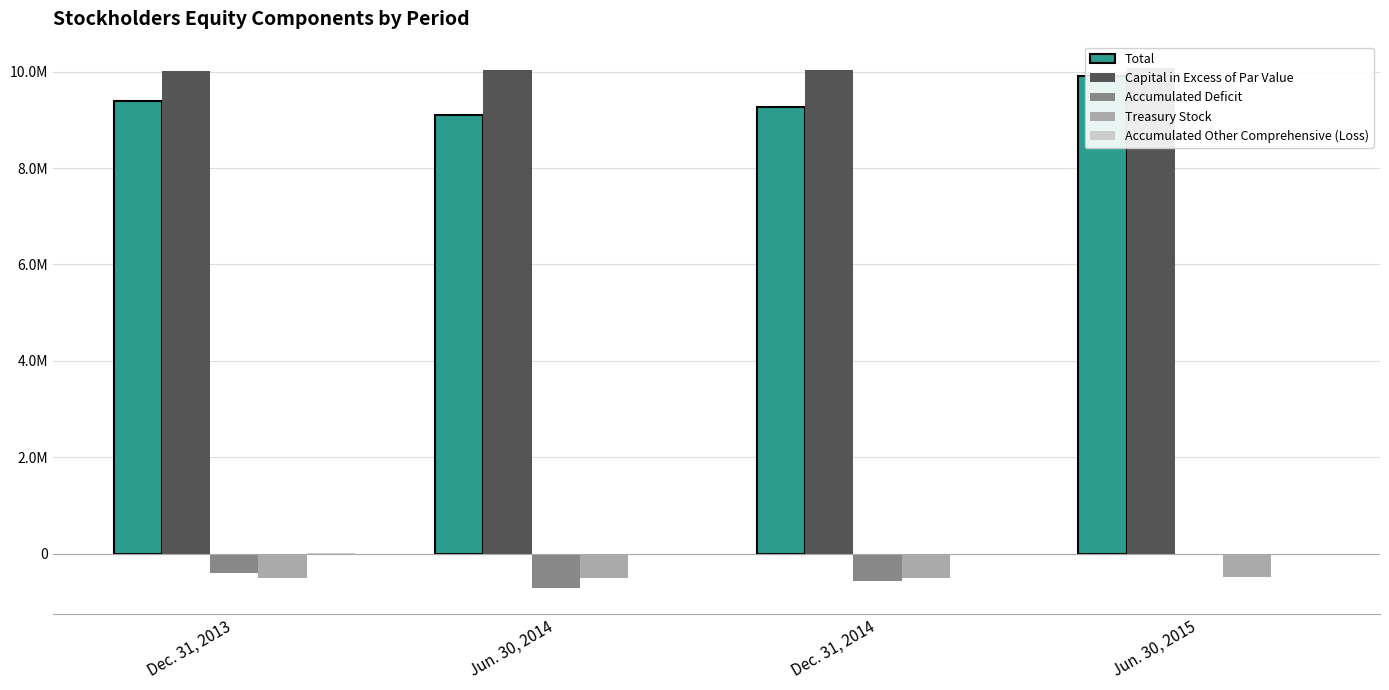

What is the value of the Total bar at the 4th from the left?

9903699